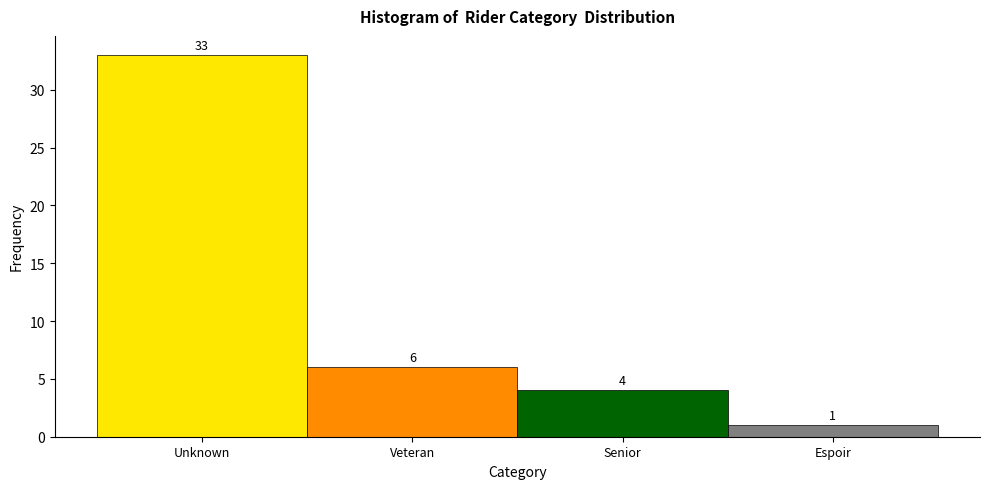

Reading right to left, extract all data points from this chart.

Espoir=1	Senior=4	Veteran=6	Unknown=33